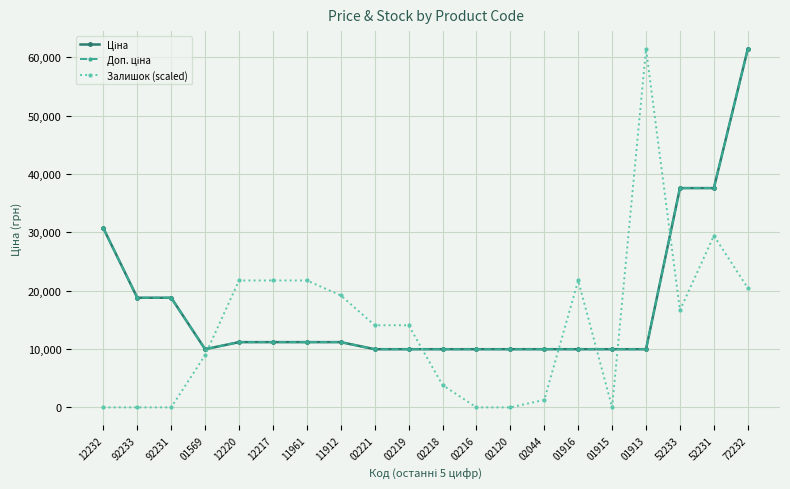

True or false: Залишок (scaled) has more than 0 points higher than both neighbors.

True